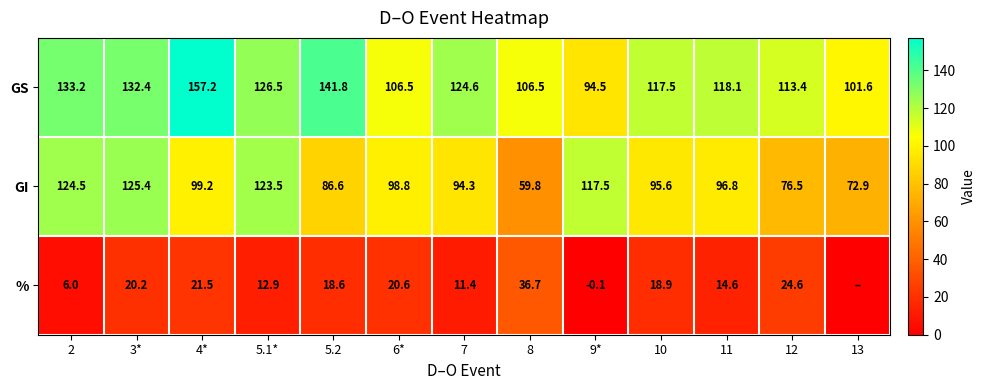

What is the sum of the GS values at 11 and 13?

219.7